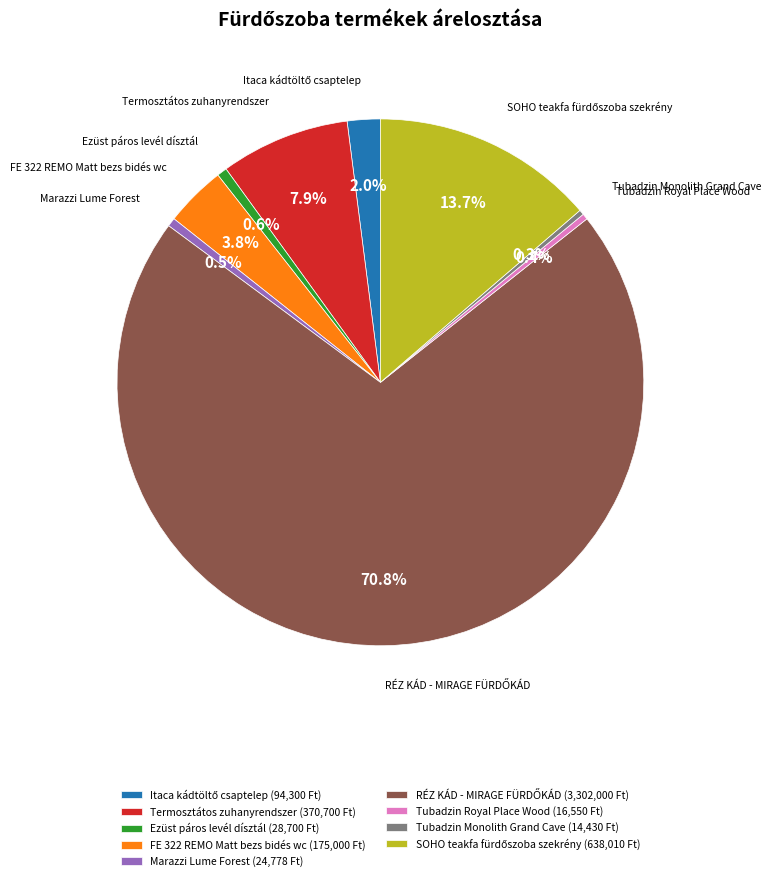

To the nearest percent, what is the average slice percentage?

11%